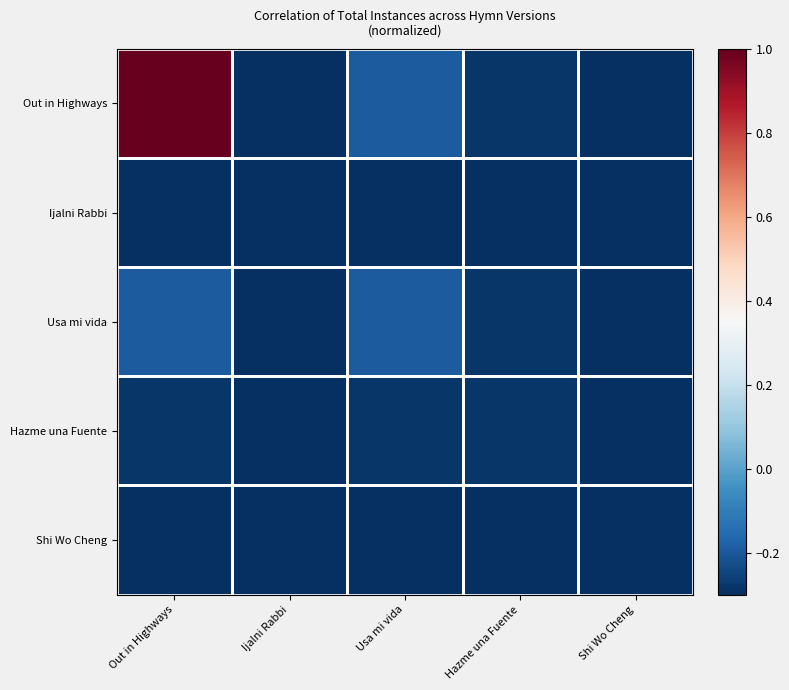

Which series has the largest total across all categories?

Out in Highways